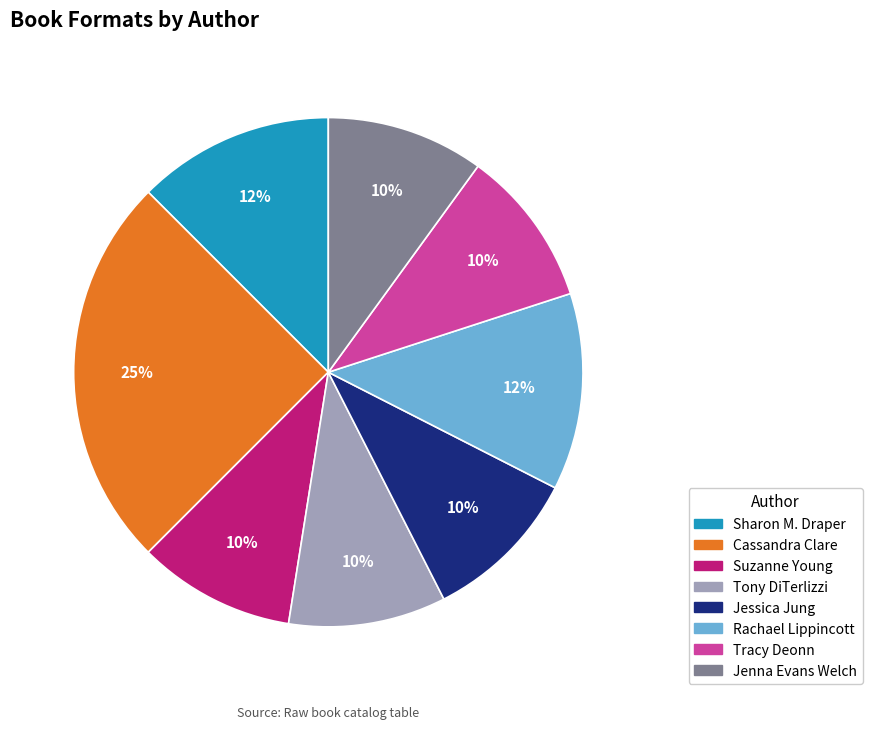

How many slices are in this pie chart?

8